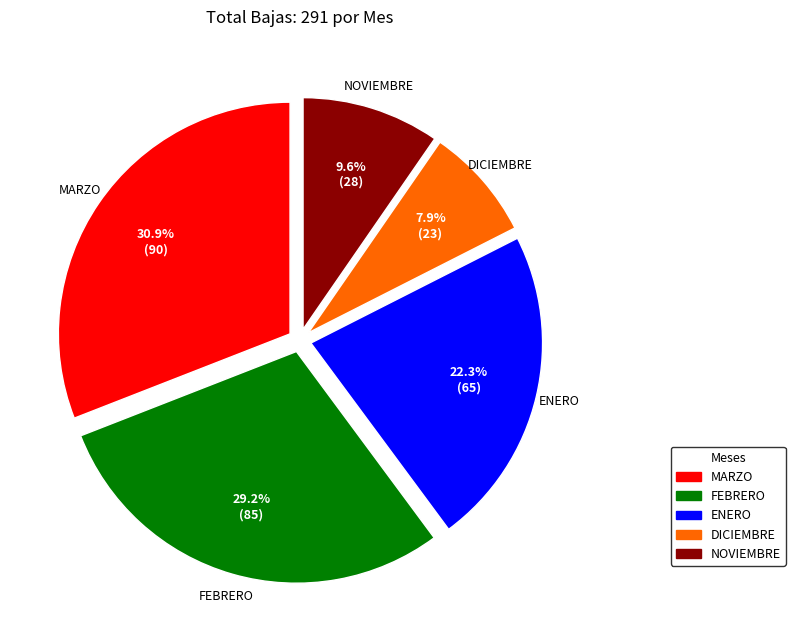

Does any single category account for the majority?

No